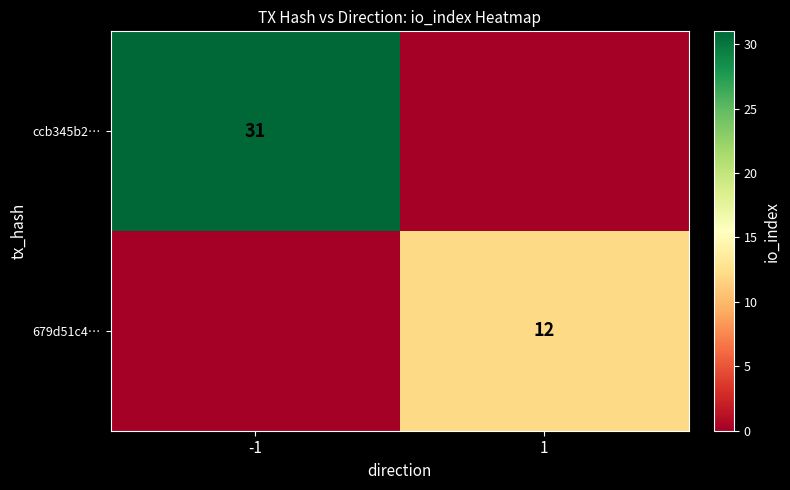

The value of ccb345b2… at -1 is 48. True or false?

False